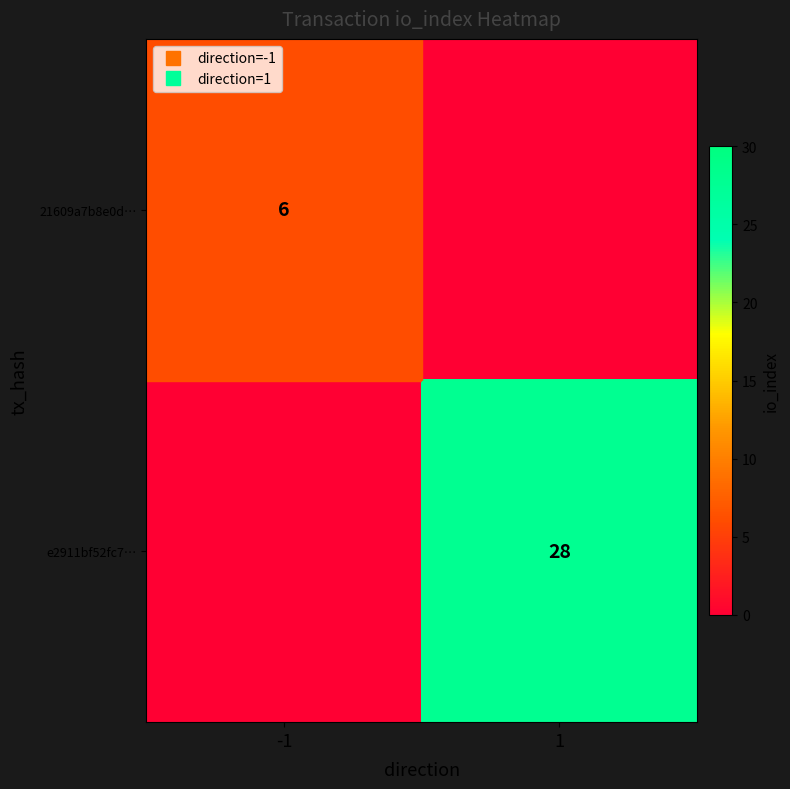

The value of 21609a7b8e0d… at -1 is 6. True or false?

True